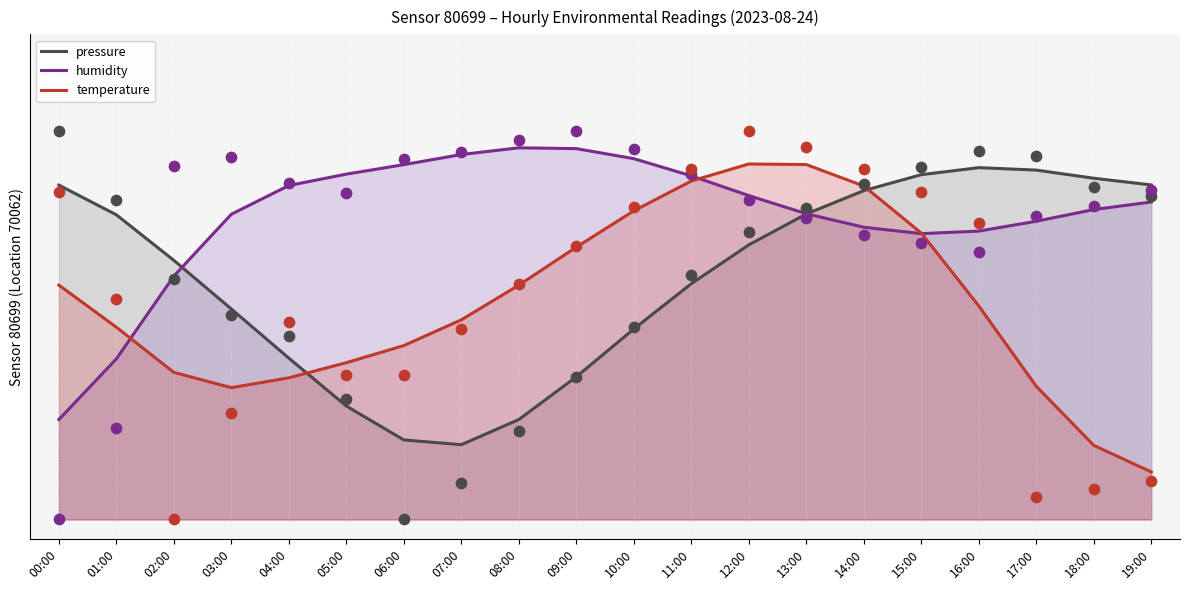

Which series contains the lowest Y value?

temperature